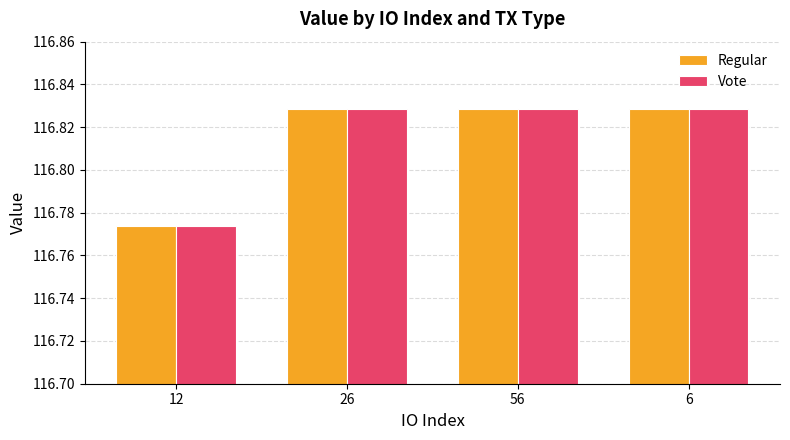

How many series are shown in this chart?

2